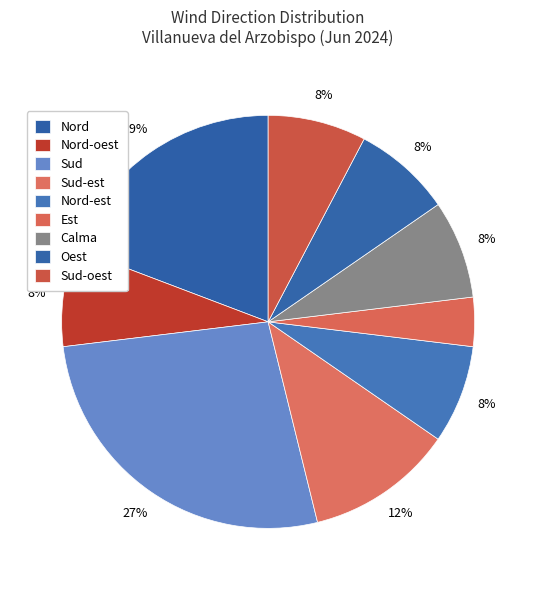

Between Nord-est and Sud-est, which is larger?

Sud-est